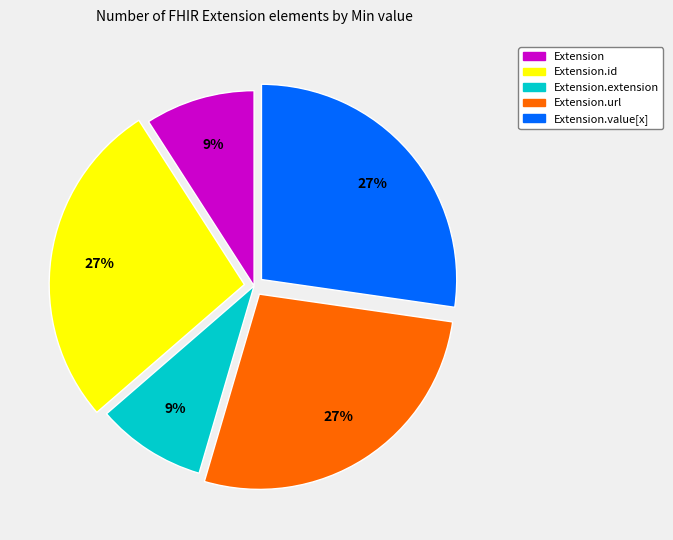

Is there a majority slice in this chart?

No